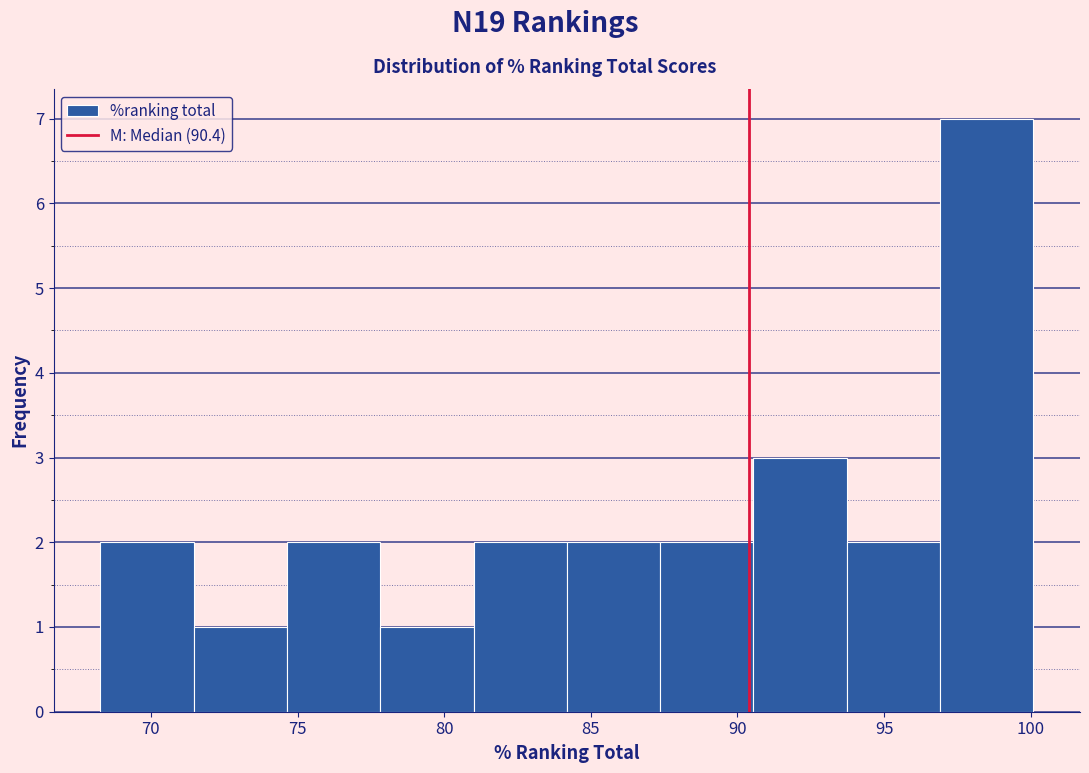

How tall is the bar that spans 84.0 to 87.5 on the x-axis? Neither the bar edges nor the heights are printed on the chart, so give them approximately, as read against the axes.

2